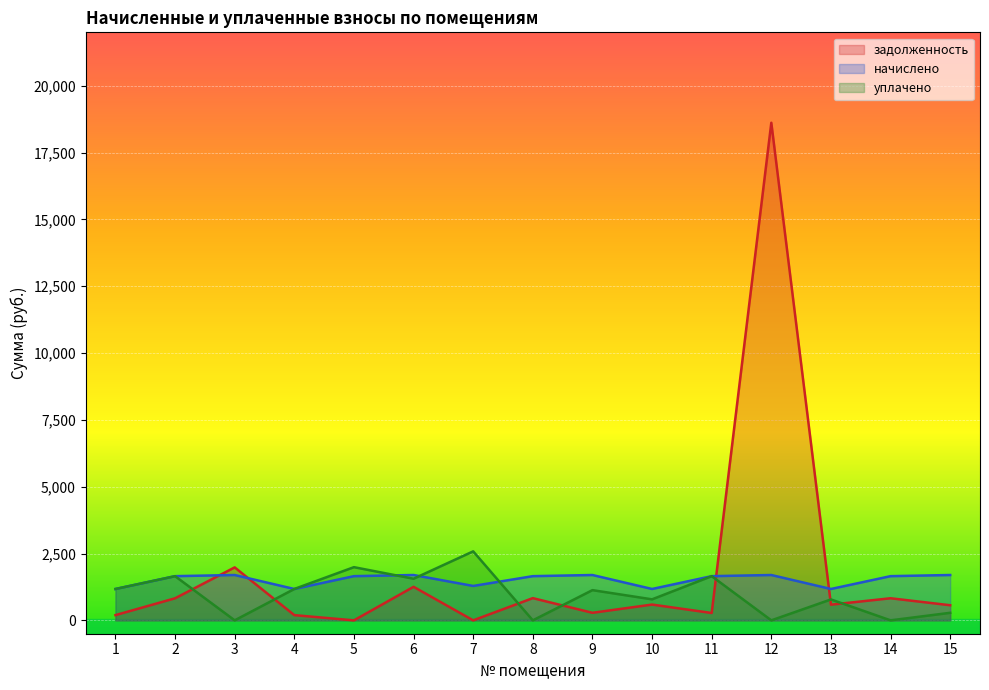

What is the average value of the уплачено series?

984.4